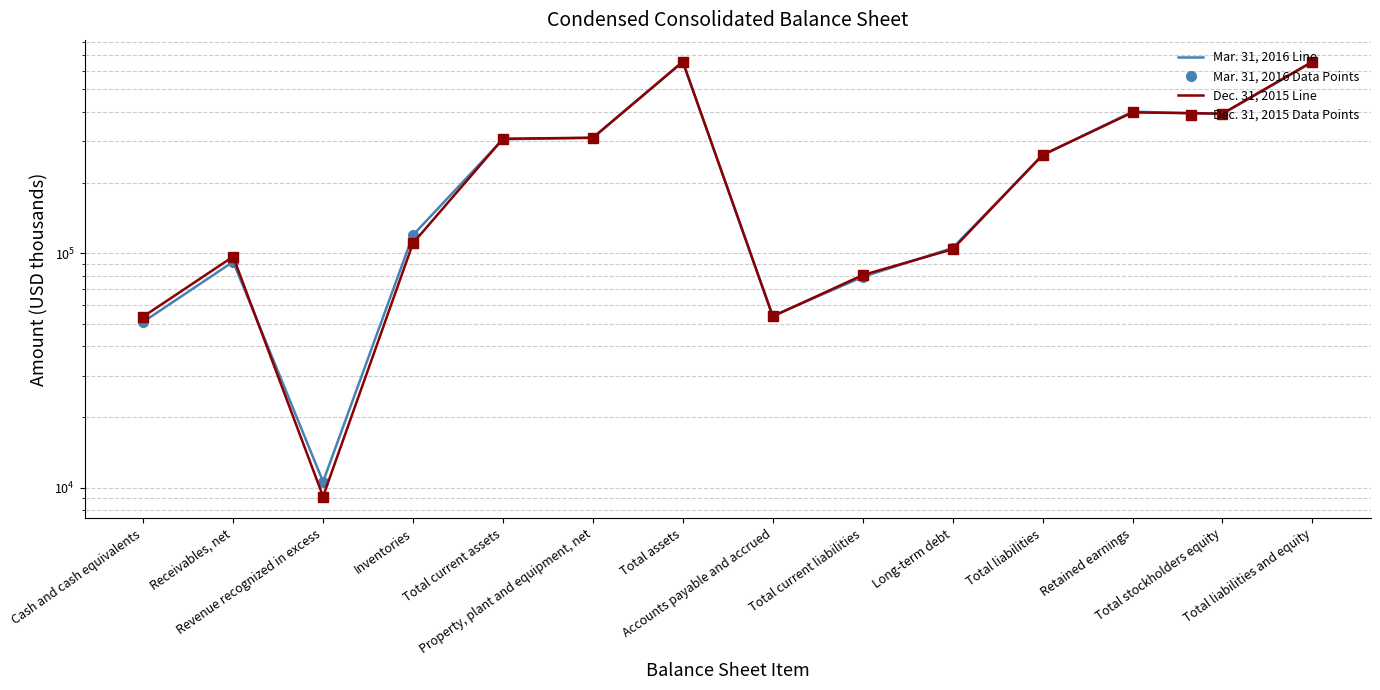

True or false: Dec. 31, 2015 Line and Mar. 31, 2016 Data Points cross at least once.

True